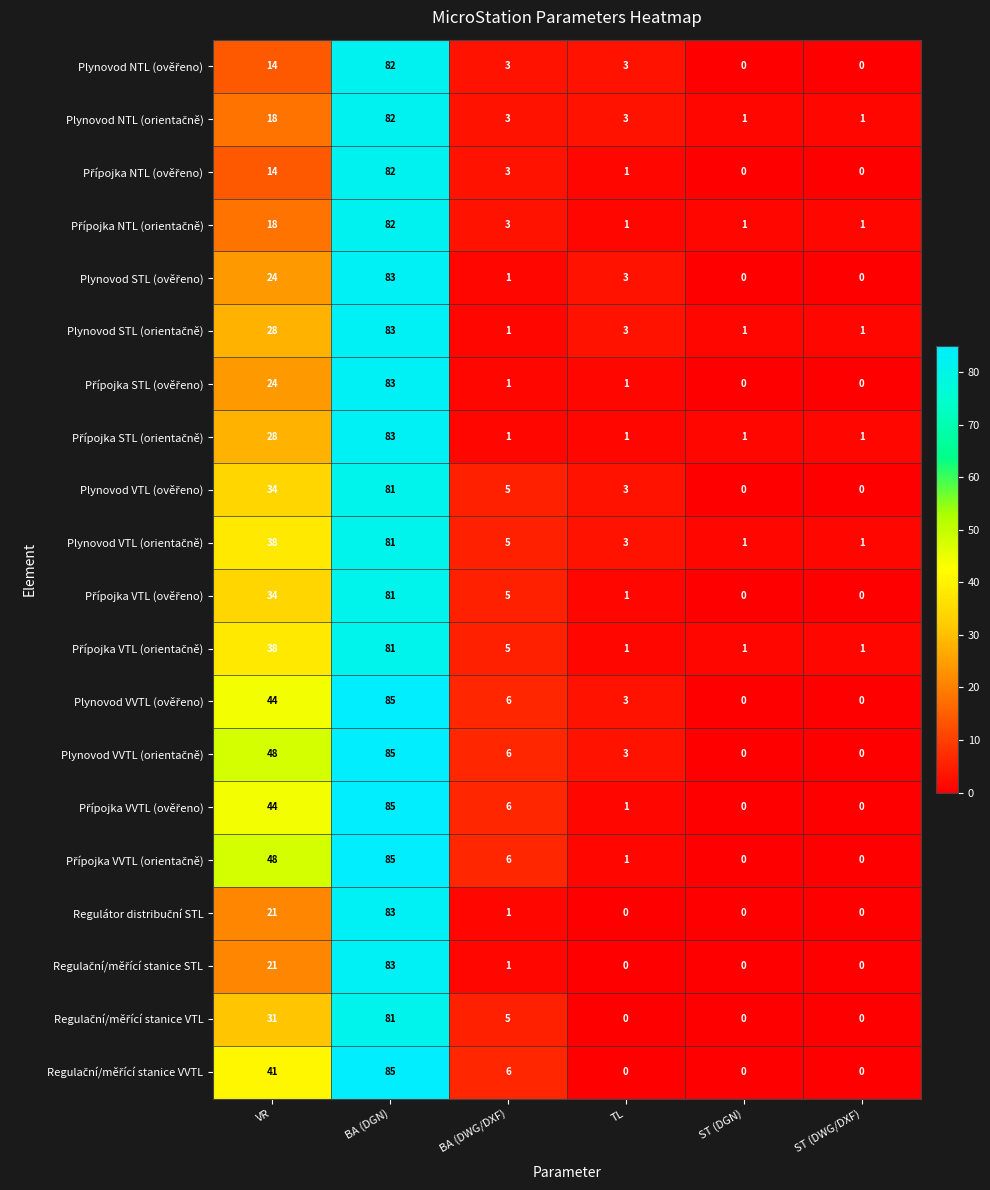

How many distinct data groups are displayed?

20